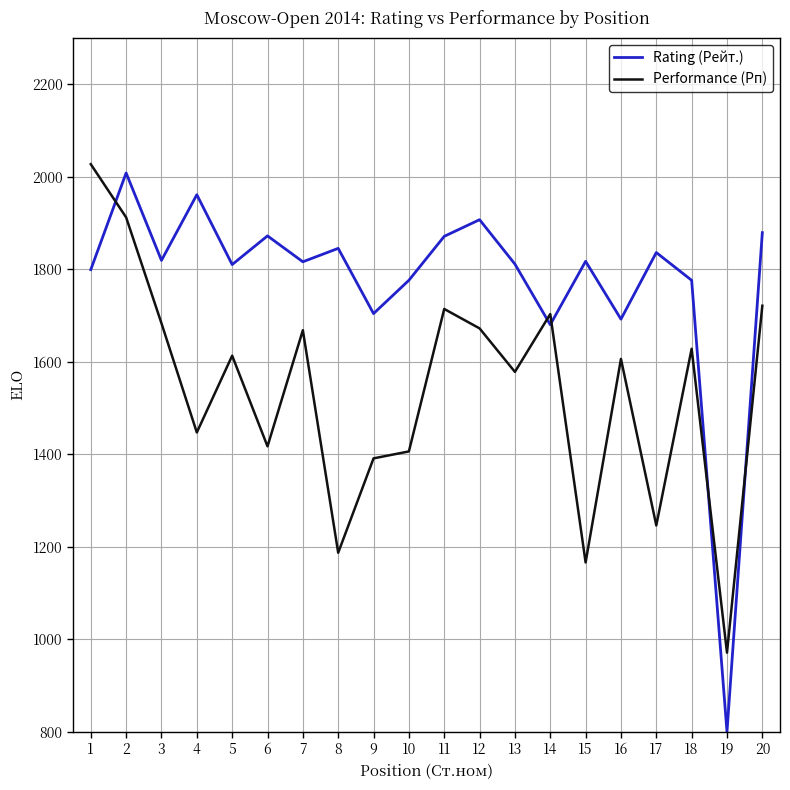

Rank the series by their maximum value, from lowest to highest.

Rating (Рейт.), Performance (Рп)